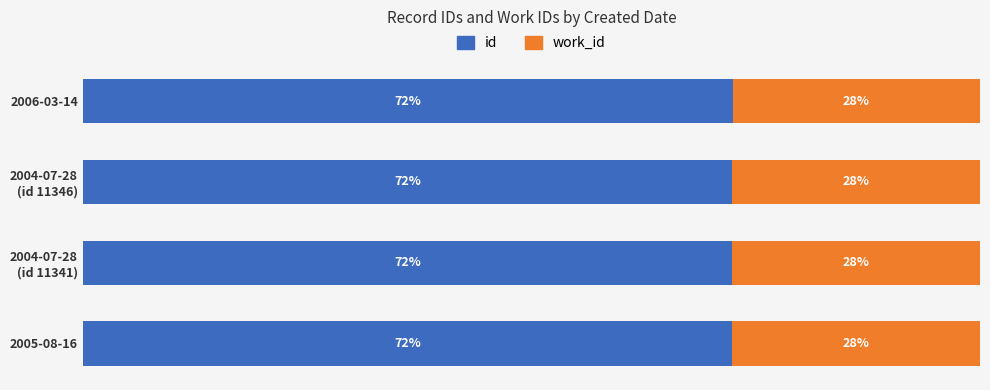

What are all the series names shown in the legend?

id, work_id